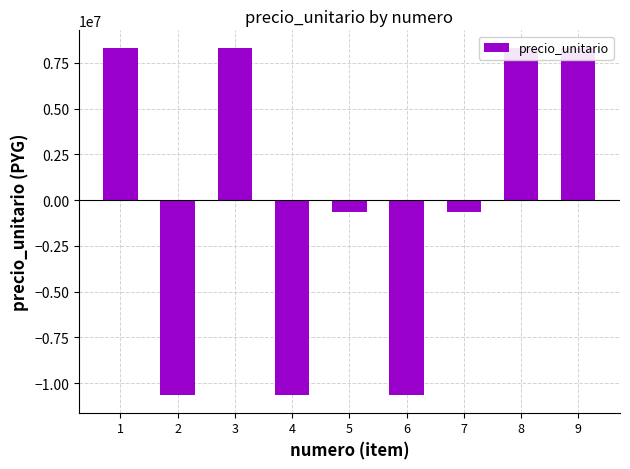

What value does the data have at 1?

8333333.3